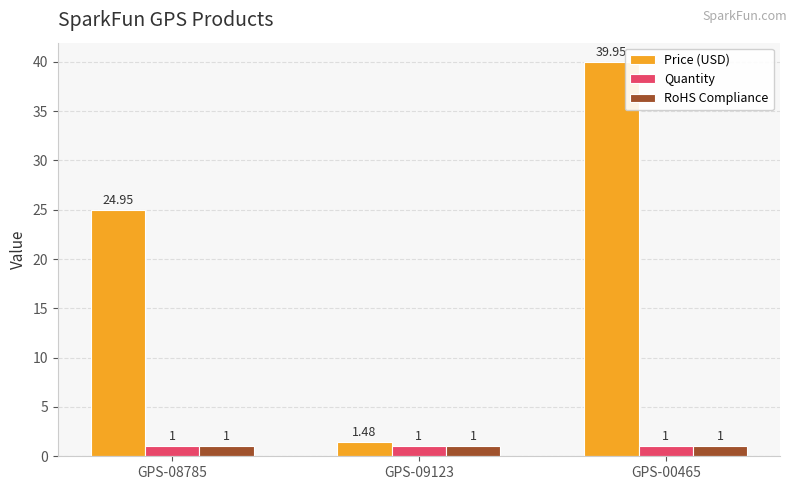

At which category is the sum across all series the highest?

GPS-00465